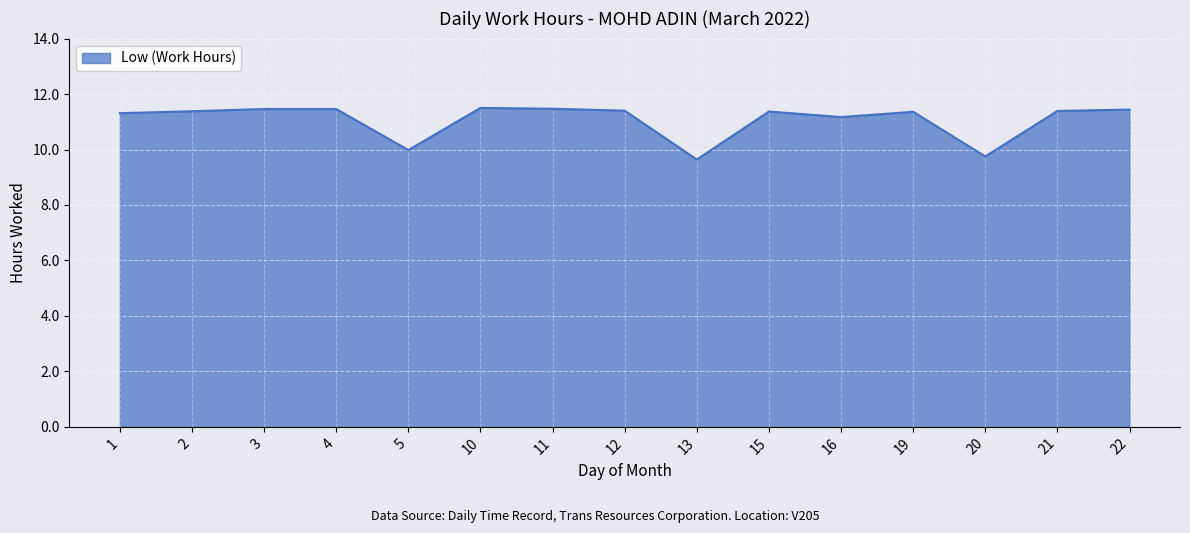

What is the minimum value shown in the chart?

9.6